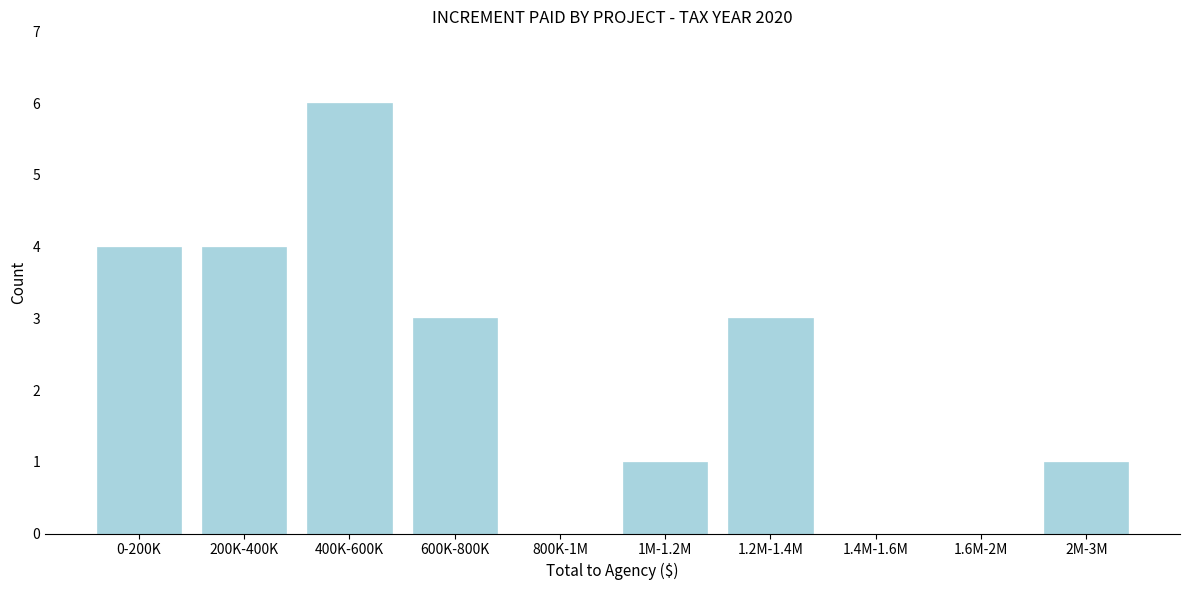

Reading left to right, list all the values displayed in this chart.

0-200K=4	200K-400K=4	400K-600K=6	600K-800K=3	800K-1M=0	1M-1.2M=1	1.2M-1.4M=3	1.4M-1.6M=0	1.6M-2M=0	2M-3M=1